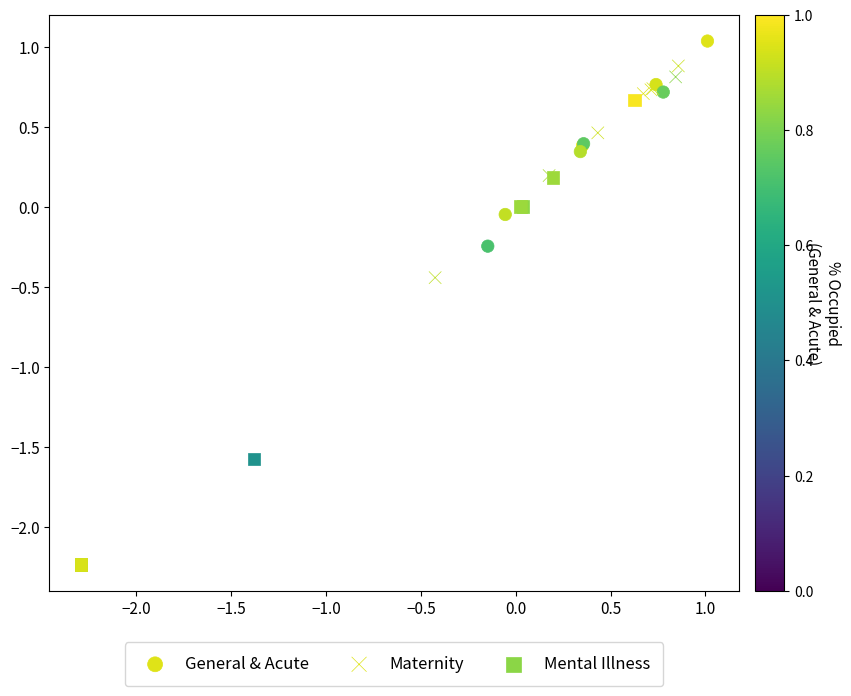

Which series has the largest Y range (max minus min)?

Mental Illness